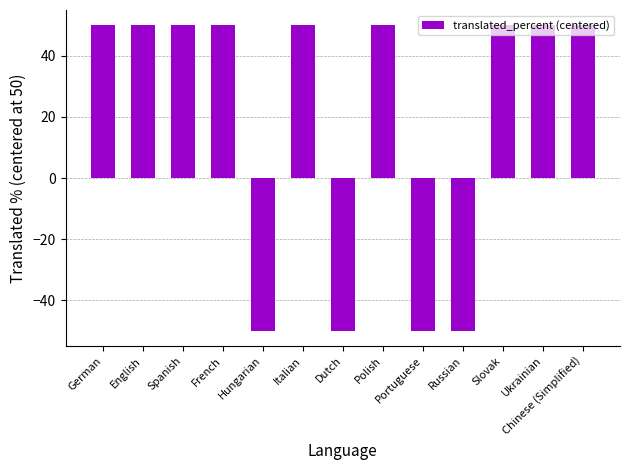

Are the bars horizontal?

No